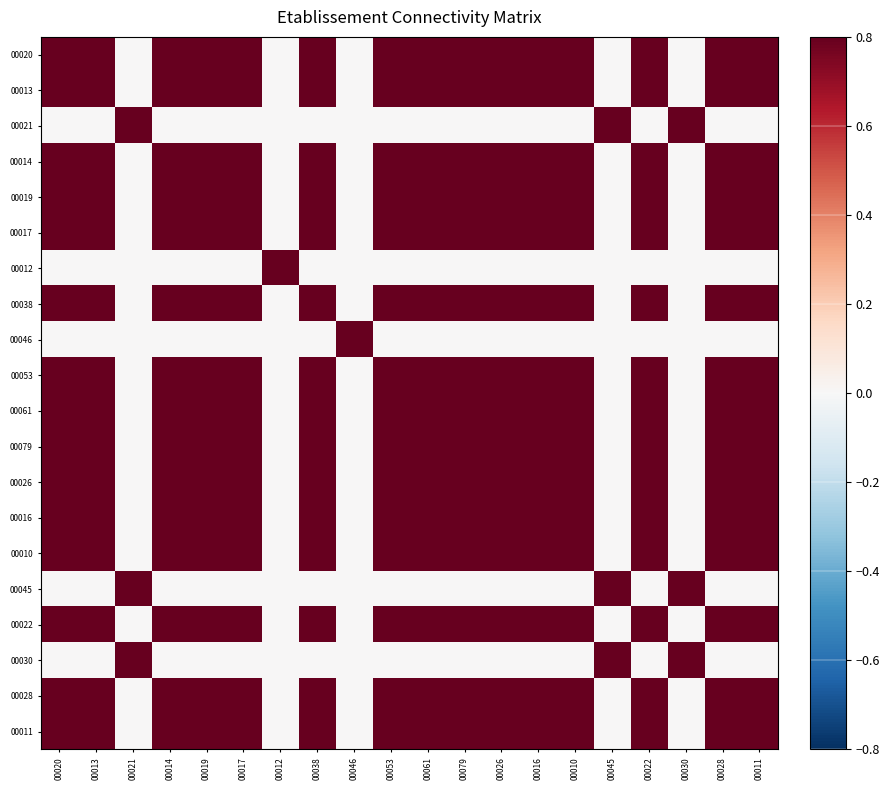

Which series has the largest range (max minus min)?

00020